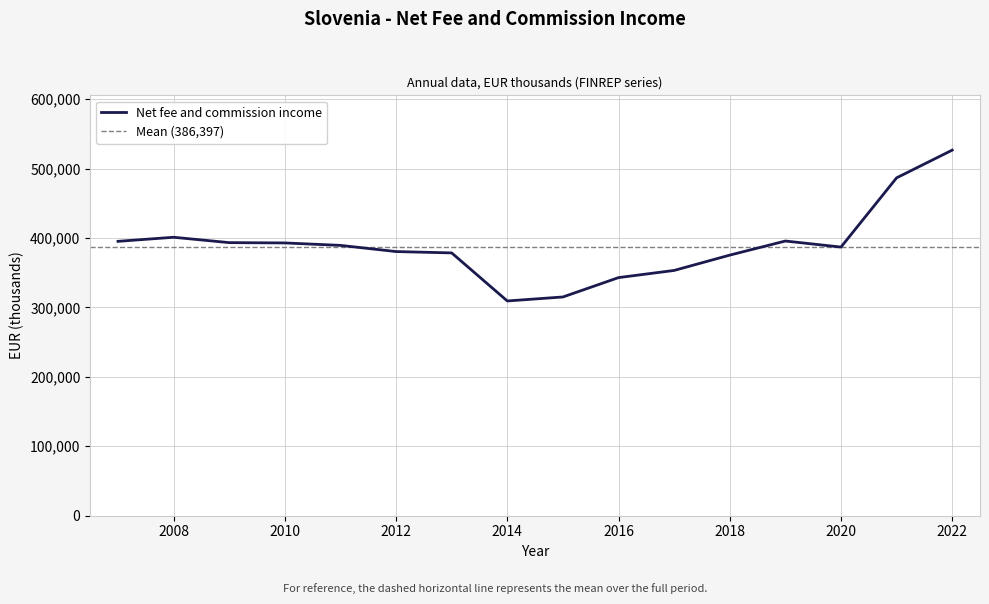

How many interior local valleys (lower than both neighbors) does the data have?

2